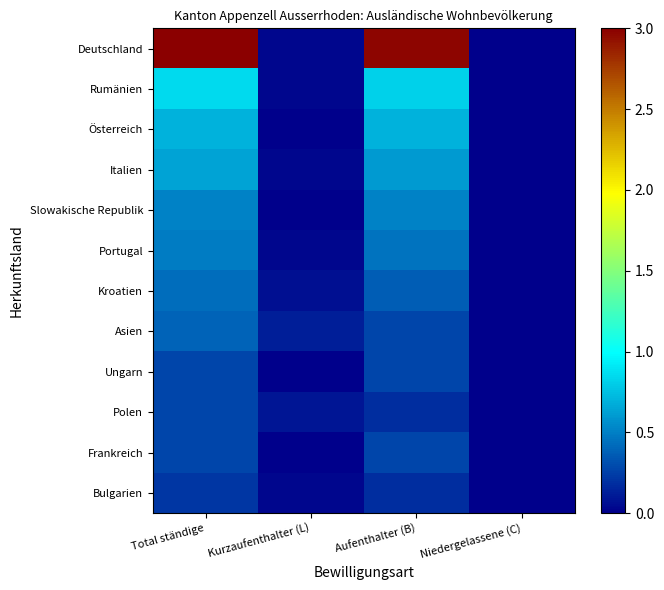

Which series has the widest spread of values?

Deutschland